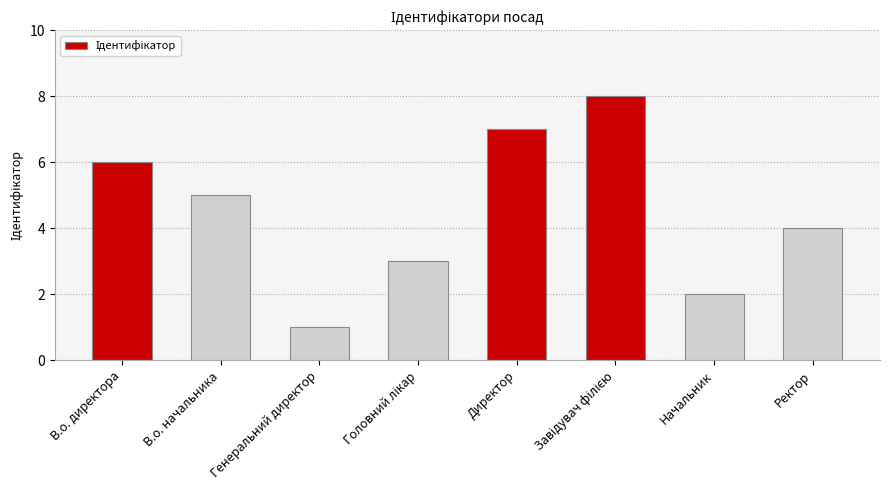

What is the greatest value displayed?

8